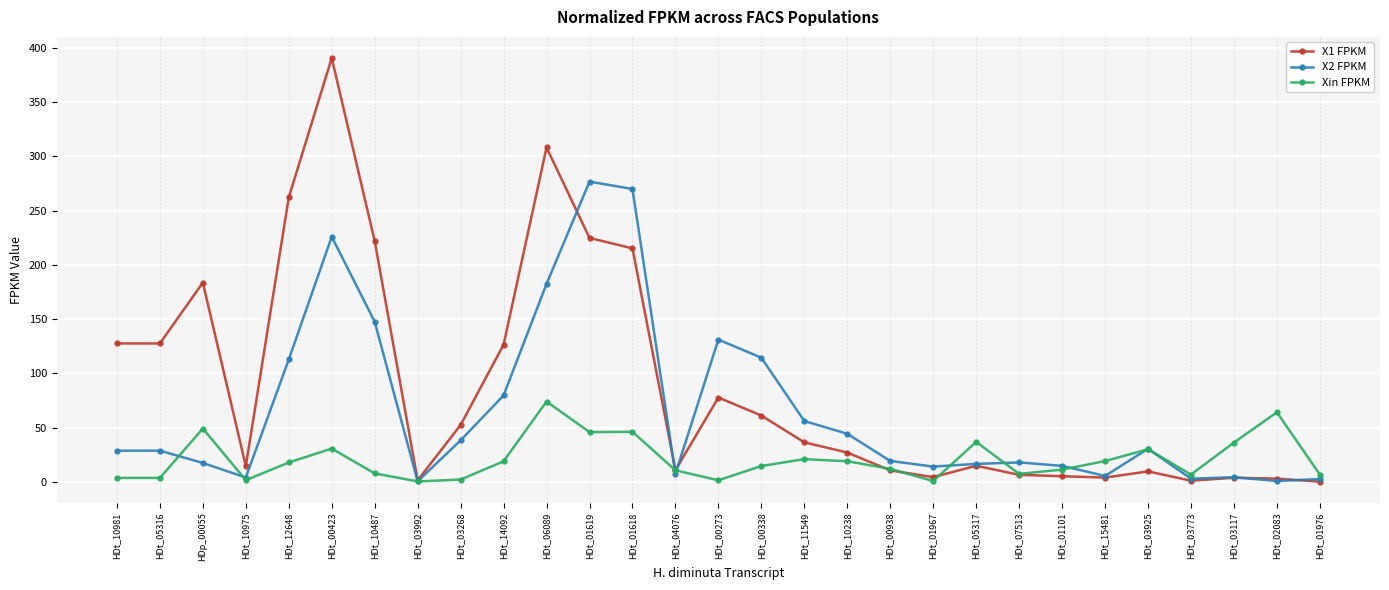

At how many categories does at least one series exceed 144?

7